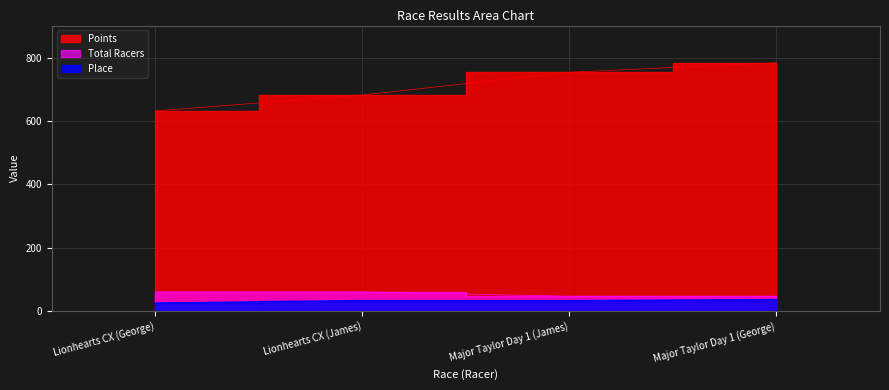

At which label is Place closest to 29?

Lionhearts CX (James)